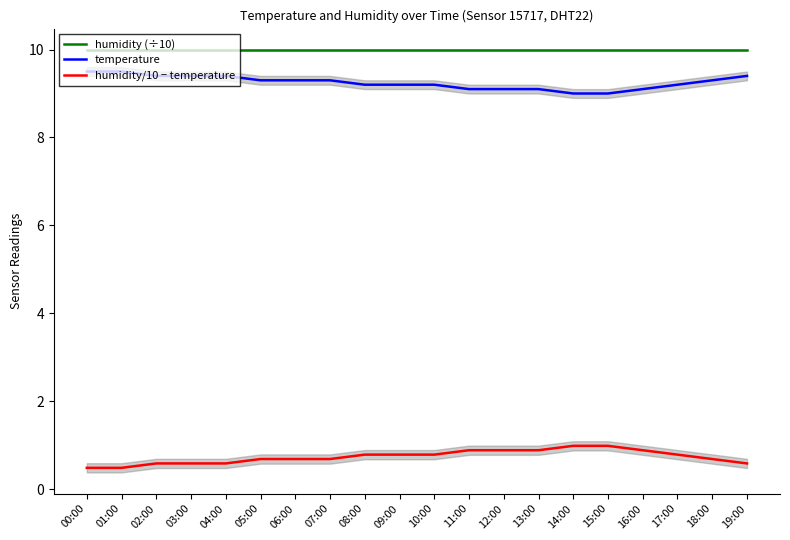

At which label does humidity (÷10) reach its minimum?

00:00